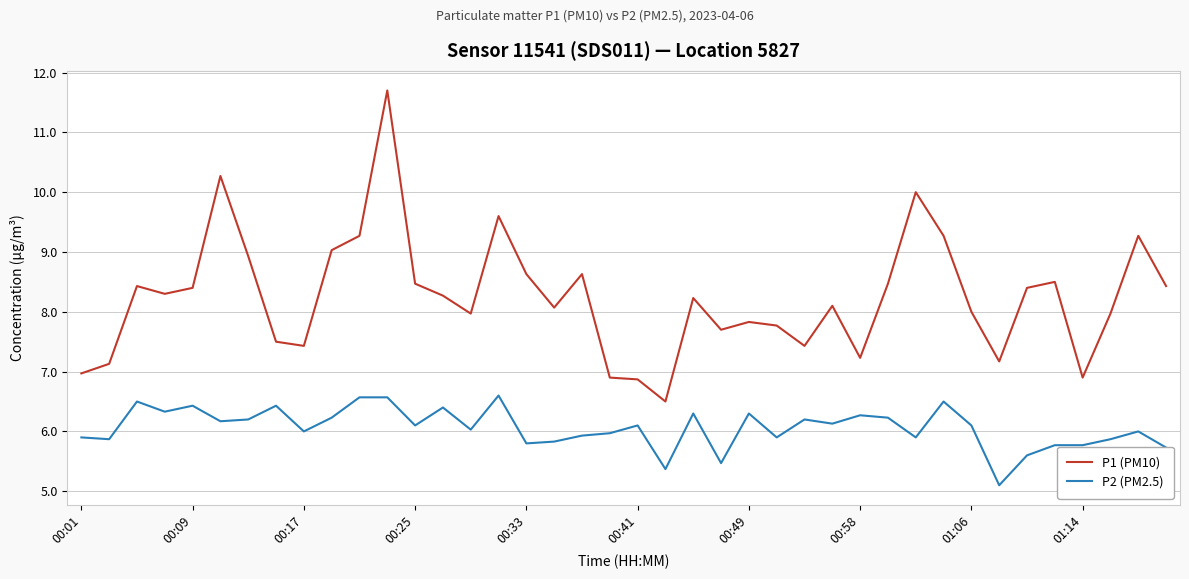

What is the maximum value for P1 (PM10)?

11.7